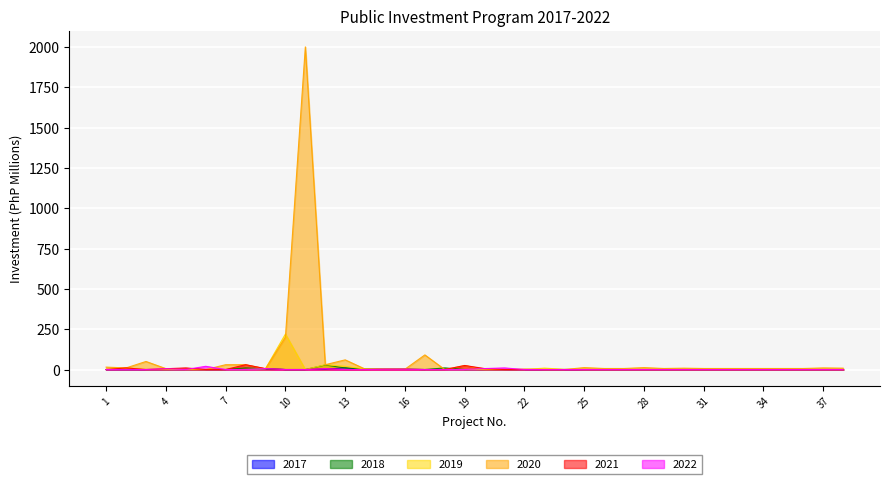

Rank the categories by 2020 value from highest to lowest.

11, 10, 17, 13, 3, 7, 8, 12, 19, 1, 25, 28, 2, 37, 30, 38, 26, 27, 29, 31, 32, 33, 34, 35, 36, 4, 9, 14, 22, 15, 16, 5, 6, 18, 20, 21, 23, 24